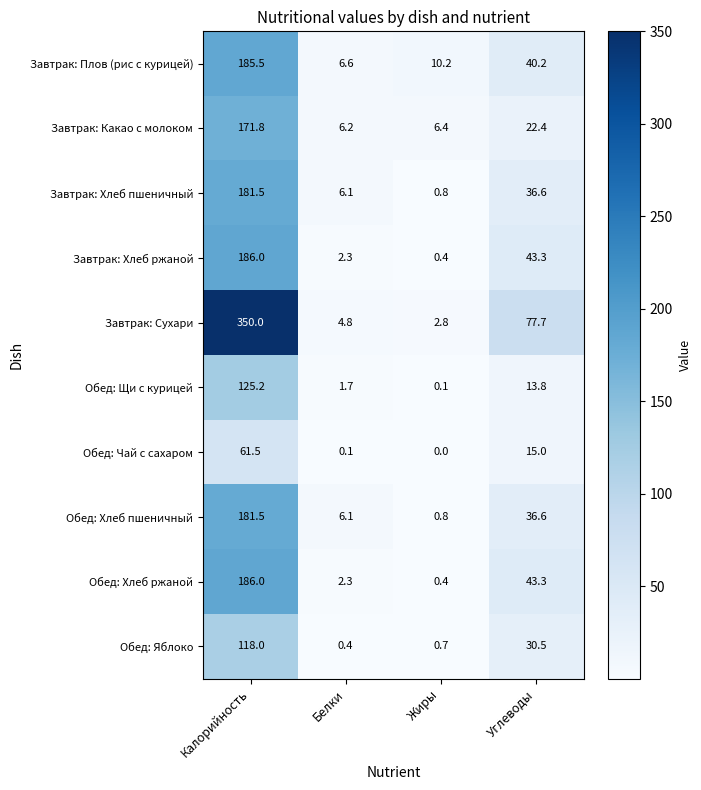

At which label is Обед: Чай с сахаром closest to 30?

Углеводы